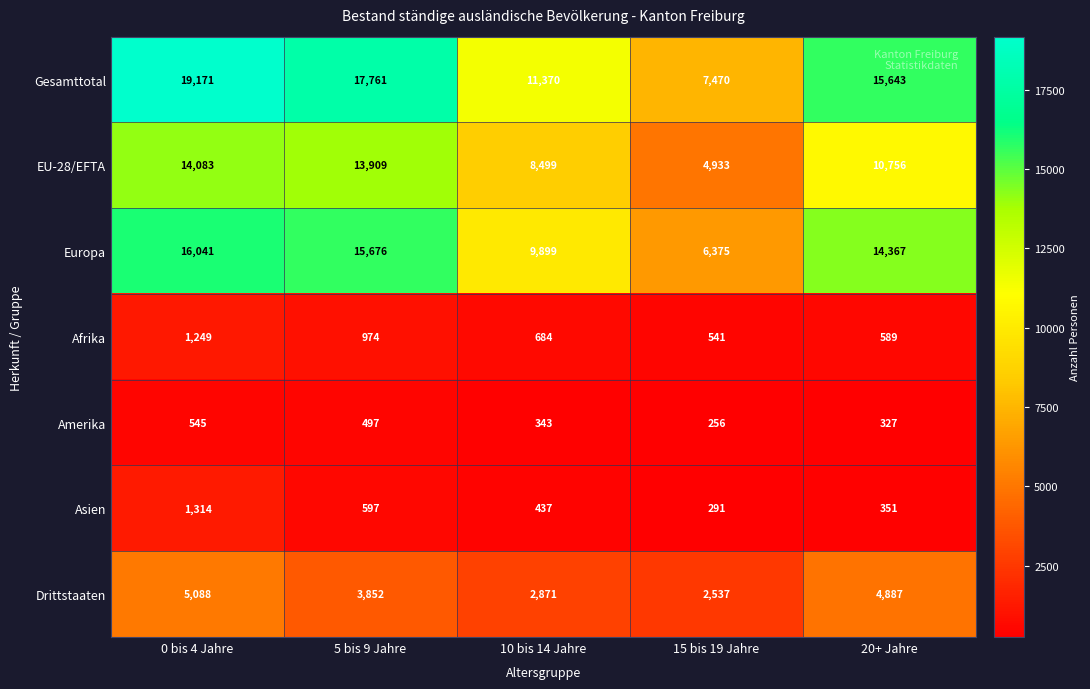

Where is Amerika nearest to the value 400?

10 bis 14 Jahre